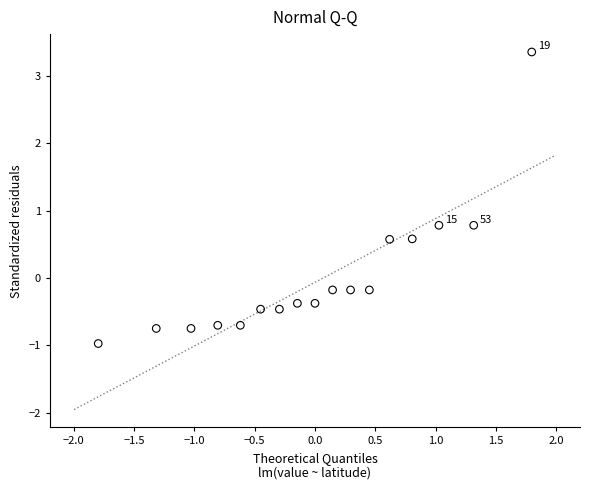

What is the range of Y values (max minus min)?

4.3